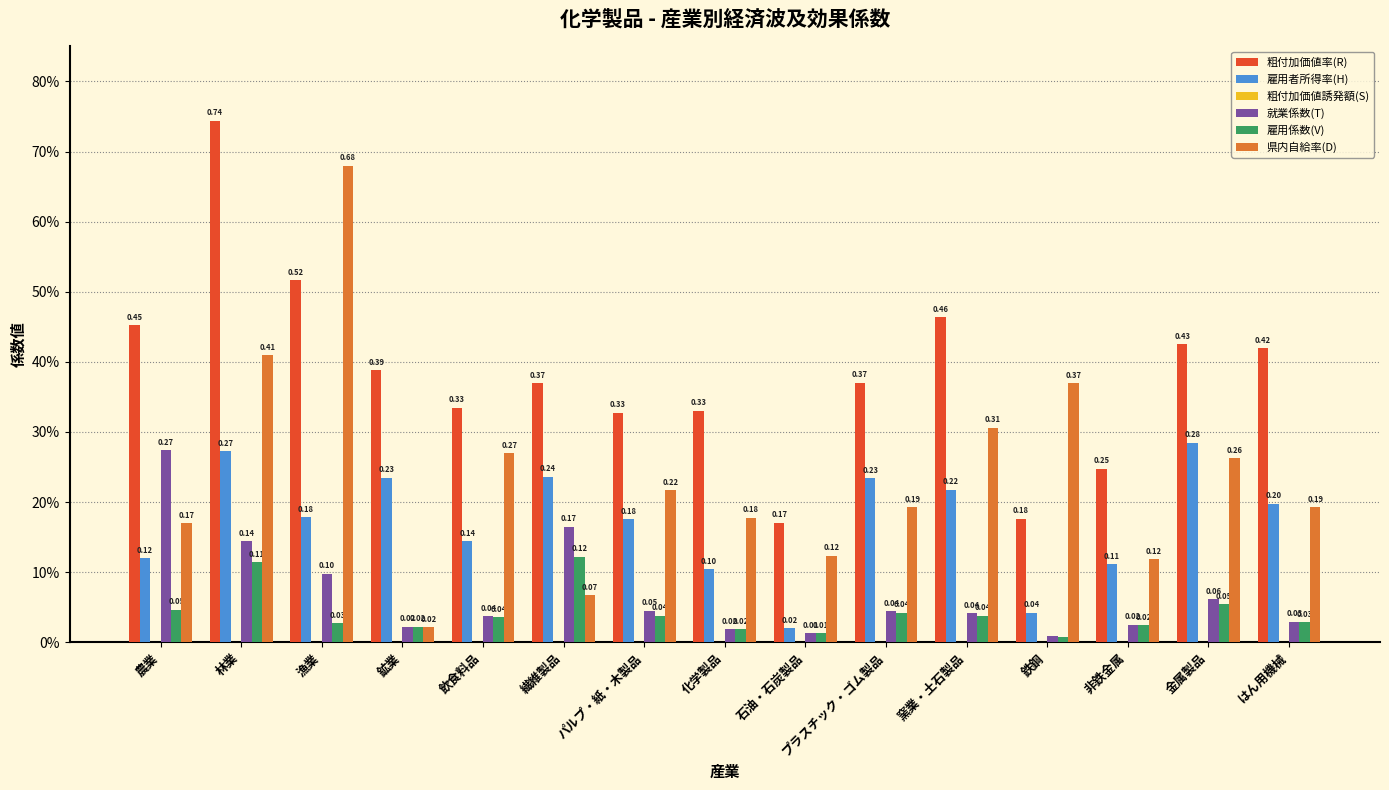

Are the bars grouped side by side (vs. stacked)?

Yes